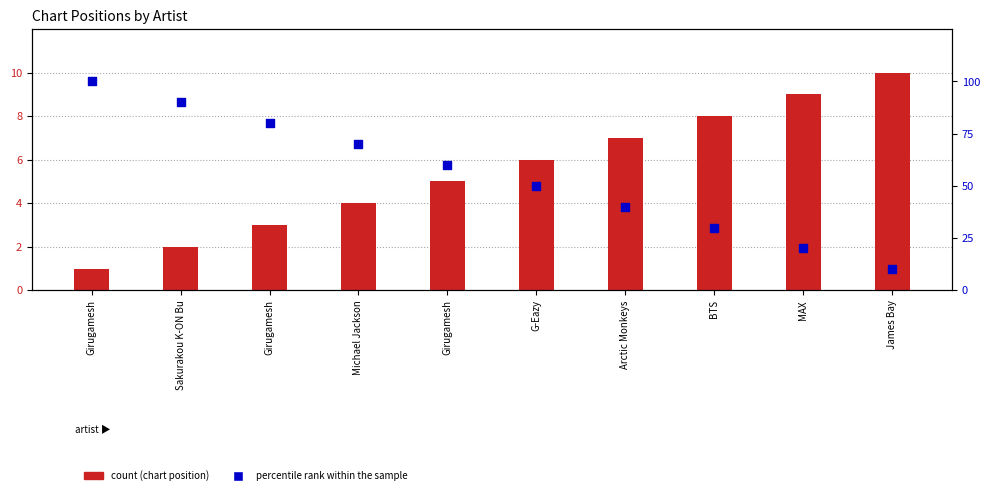

At how many categories does at least one series exceed 19?

9